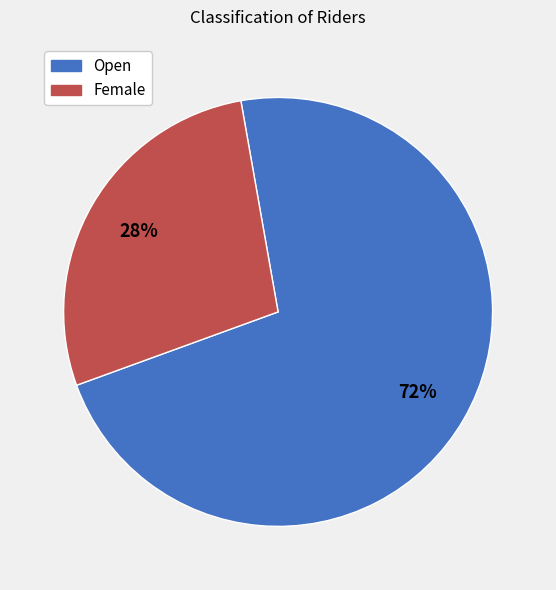

Is it true that Female is 28% of the pie?

True